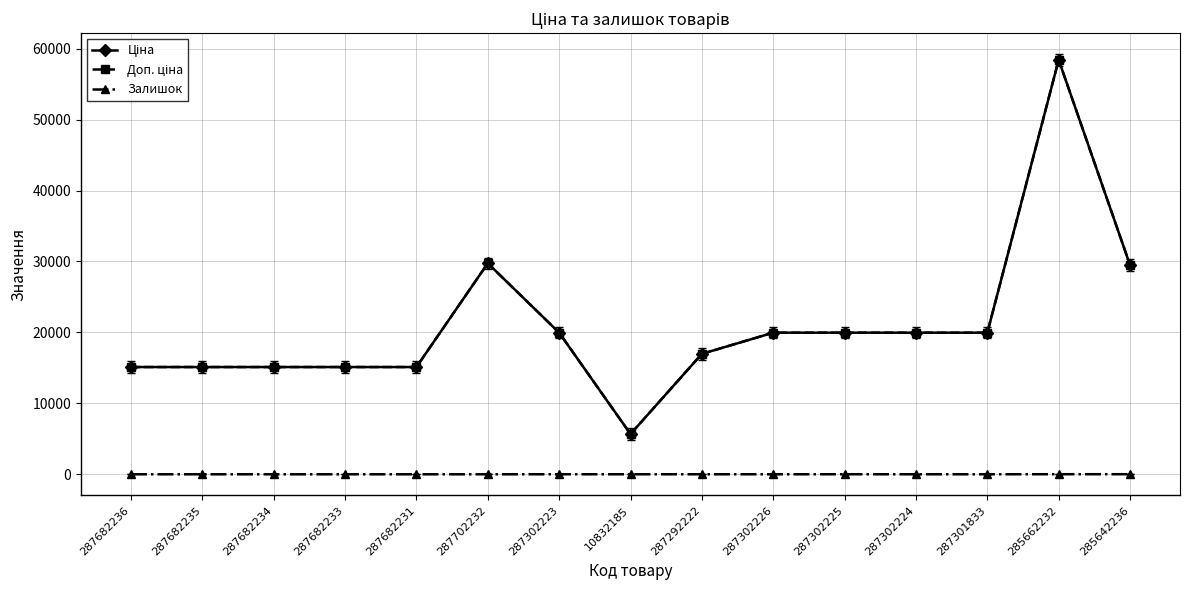

Reading right to left, transcribe all the data shown in this chart.

Ціна: 29491.5	58426.5	19964.2	19964.2	19964.2	19964.2	16976.3	5673.8	19964.2	29747.2	15120.0	15120.0	15120.0	15120.0	15120.0
Доп. ціна: 29491.5	58426.5	19964.2	19964.2	19964.2	19964.2	16976.3	5673.8	19964.2	29747.2	15120.0	15120.0	15120.0	15120.0	15120.0
Залишок: 11.0	12.0	0.0	3.0	5.0	1.0	4.0	1.0	5.0	0.0	0.0	0.0	0.0	0.0	0.0